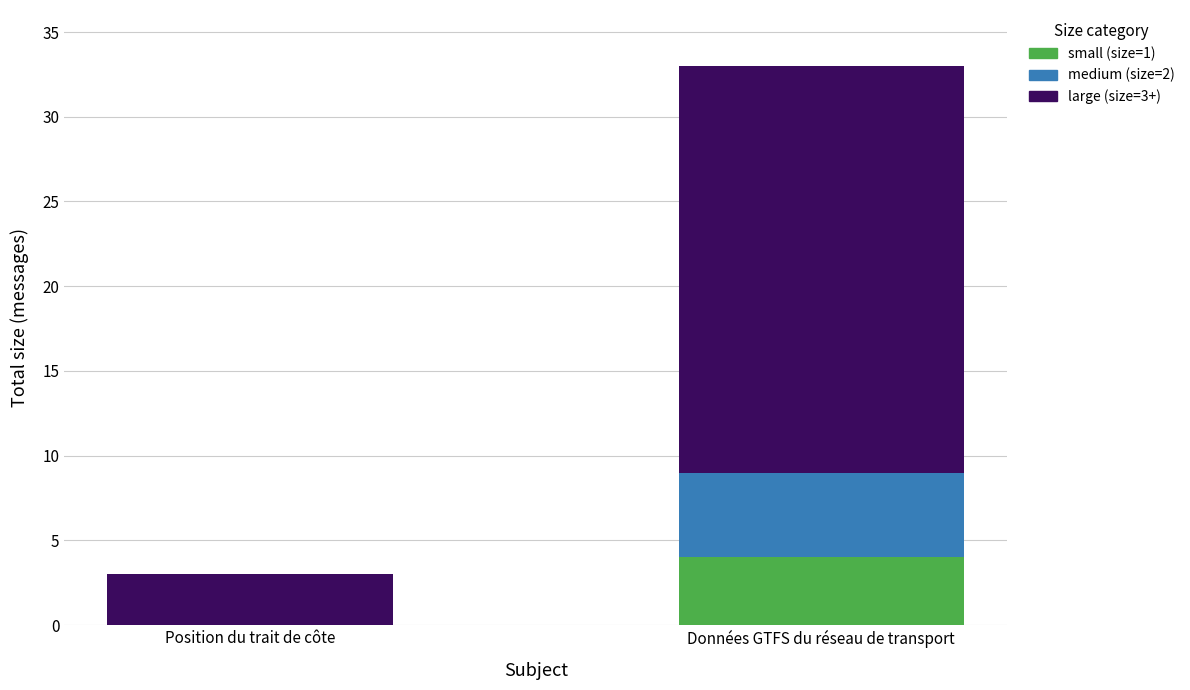

The small (size=1) series shows 4 at Données GTFS du réseau de transport. True or false?

True